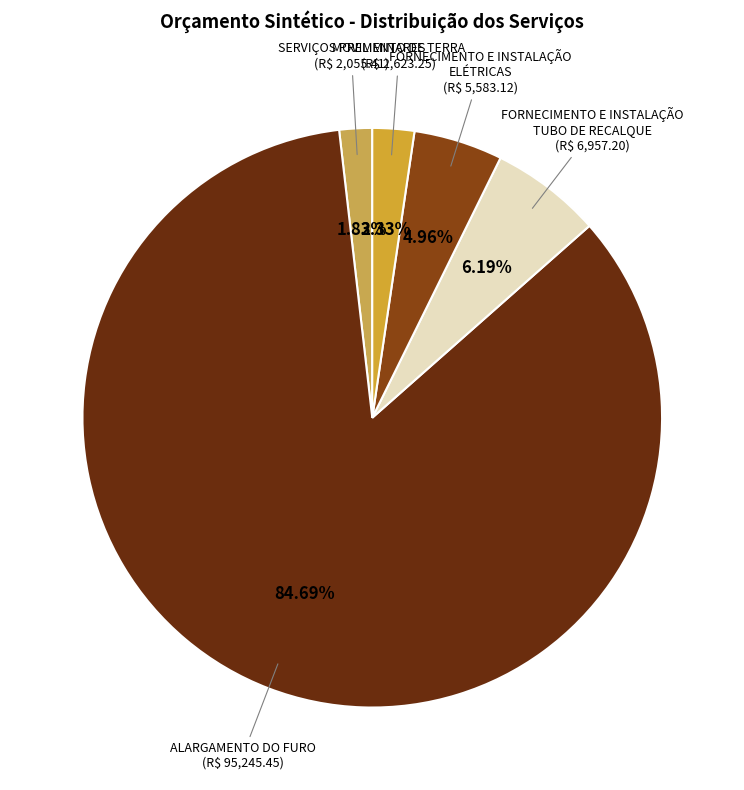

Approximately how many times larger is the value at MOVIMENTO DE TERRA compared to SERVIÇOS PRELIMINARES?

1.3